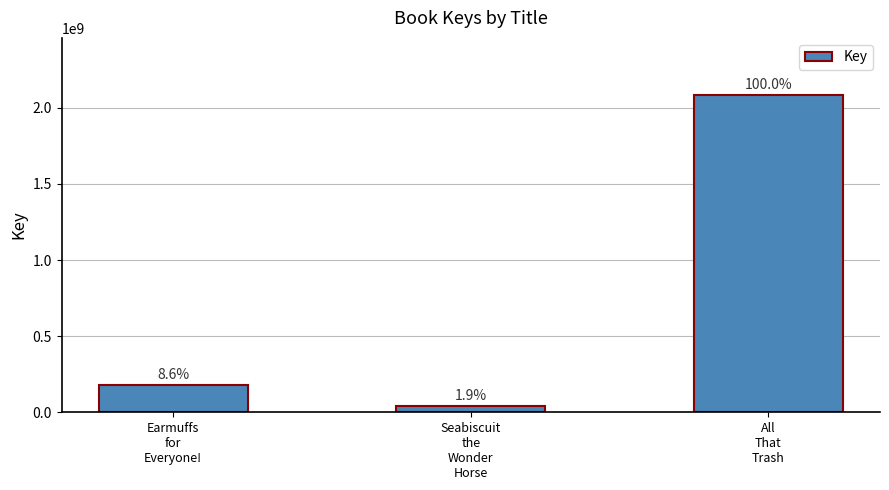

Between Seabiscuit
the
Wonder
Horse and All
That
Trash, which is larger?

All
That
Trash